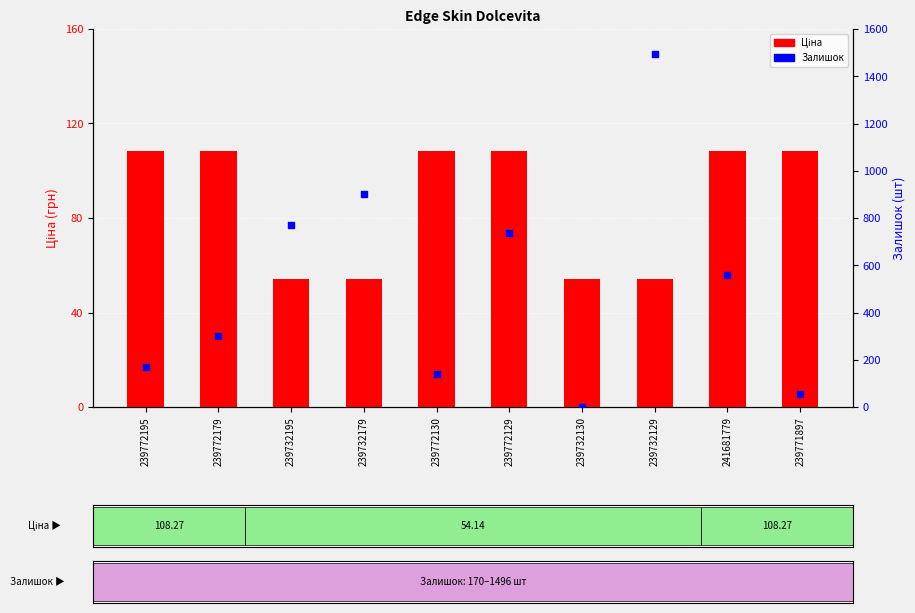

Which series contains the highest Y value?

Залишок